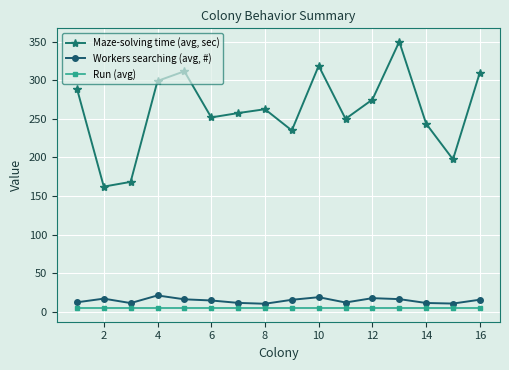

What is the value of the Maze-solving time (avg, sec) point at the 9th from the left?

235.0